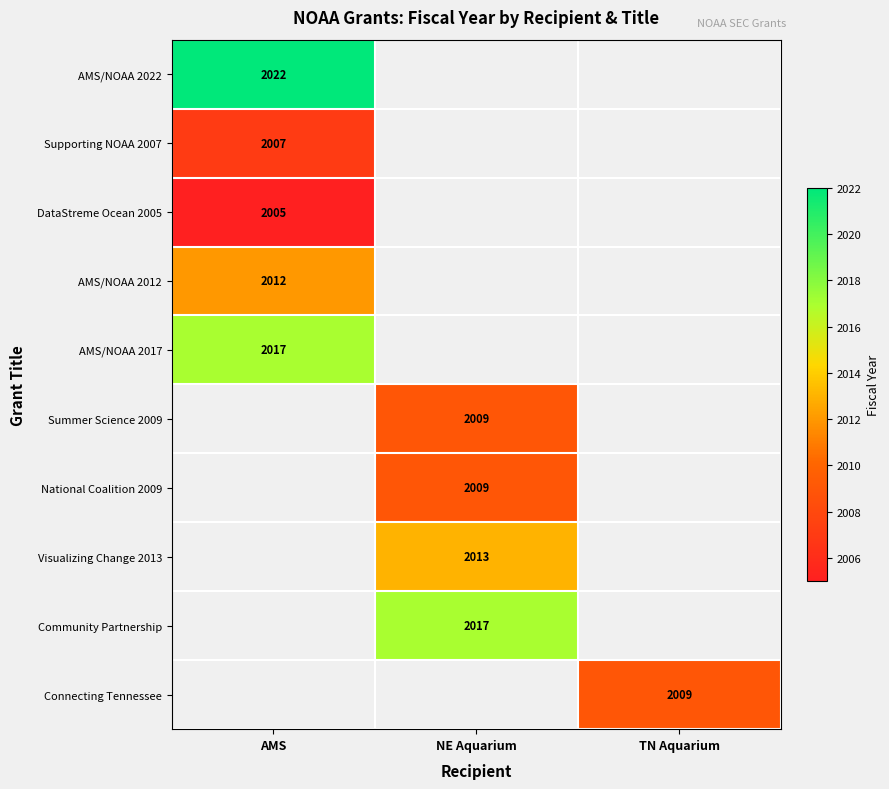

The Summer Science 2009 series shows 2619 at NE Aquarium. True or false?

False